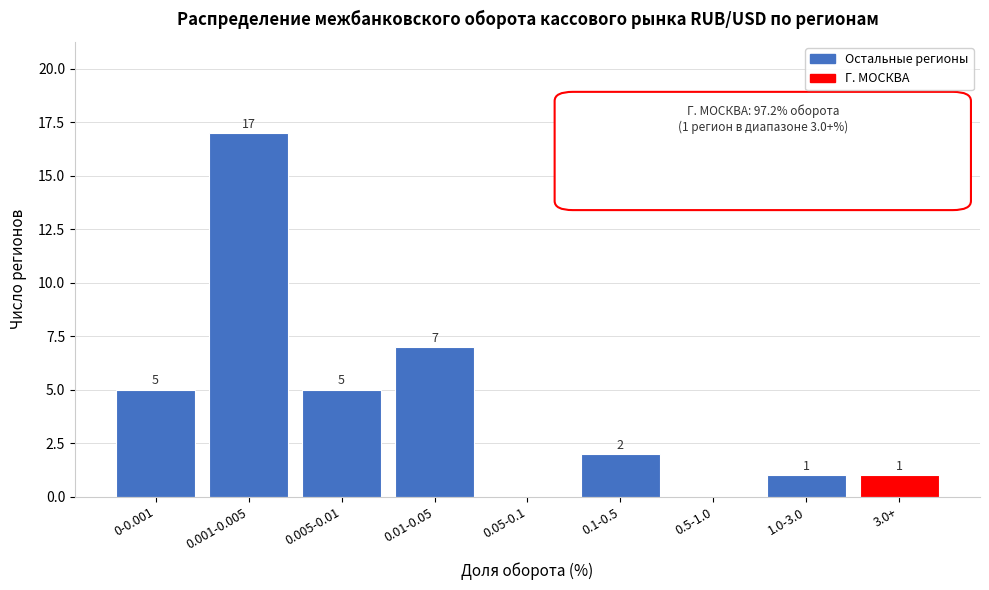

Reading left to right, transcribe all the data shown in this chart.

0-0.001=5	0.001-0.005=17	0.005-0.01=5	0.01-0.05=7	0.05-0.1=0	0.1-0.5=2	0.5-1.0=0	1.0-3.0=1	3.0+=1